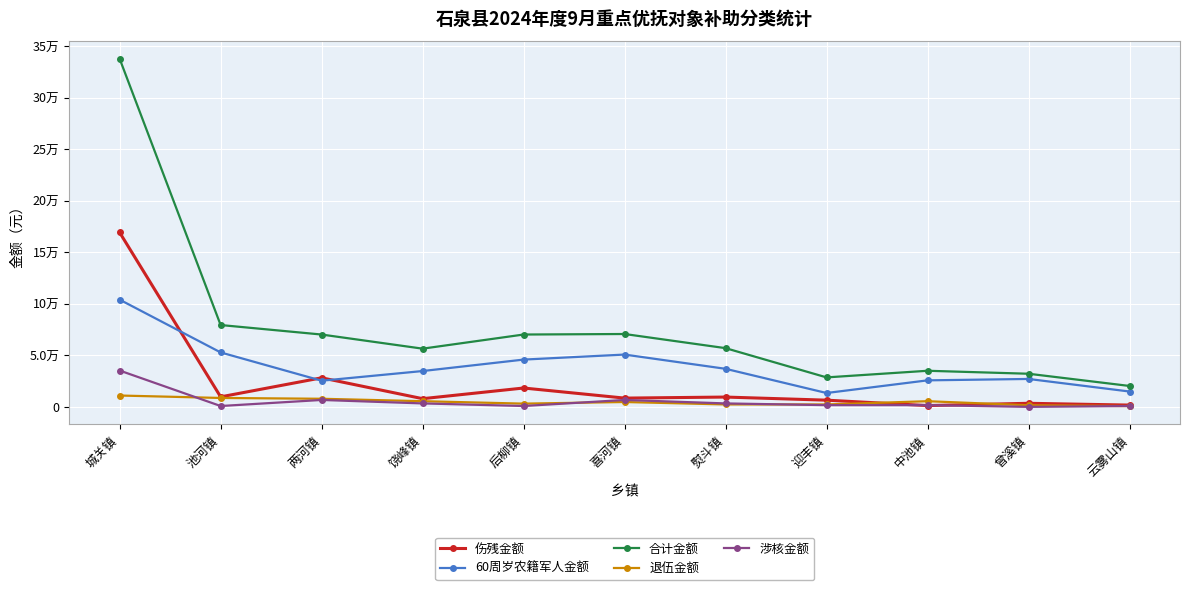

Between 饶峰镇 and 熨斗镇, which series saw the biggest shift?

退伍金额